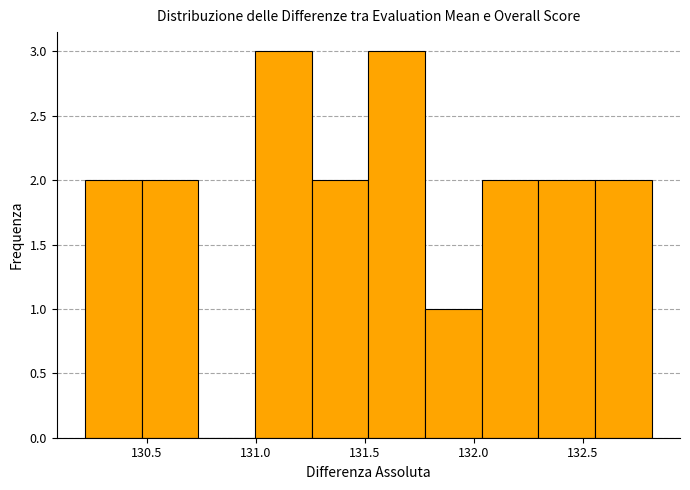

Reading left to right, transcribe this chart: for each bar, give the range it covers on the x-axis and its height. Neither the bar edges nor the heights are printed on the chart, so give them approximately, as read against the axes.

130.20 to 130.50: 2
130.50 to 130.75: 2
130.75 to 131.00: 0
131.00 to 131.25: 3
131.25 to 131.50: 2
131.50 to 131.80: 3
131.80 to 132.05: 1
132.05 to 132.30: 2
132.30 to 132.55: 2
132.55 to 132.80: 2